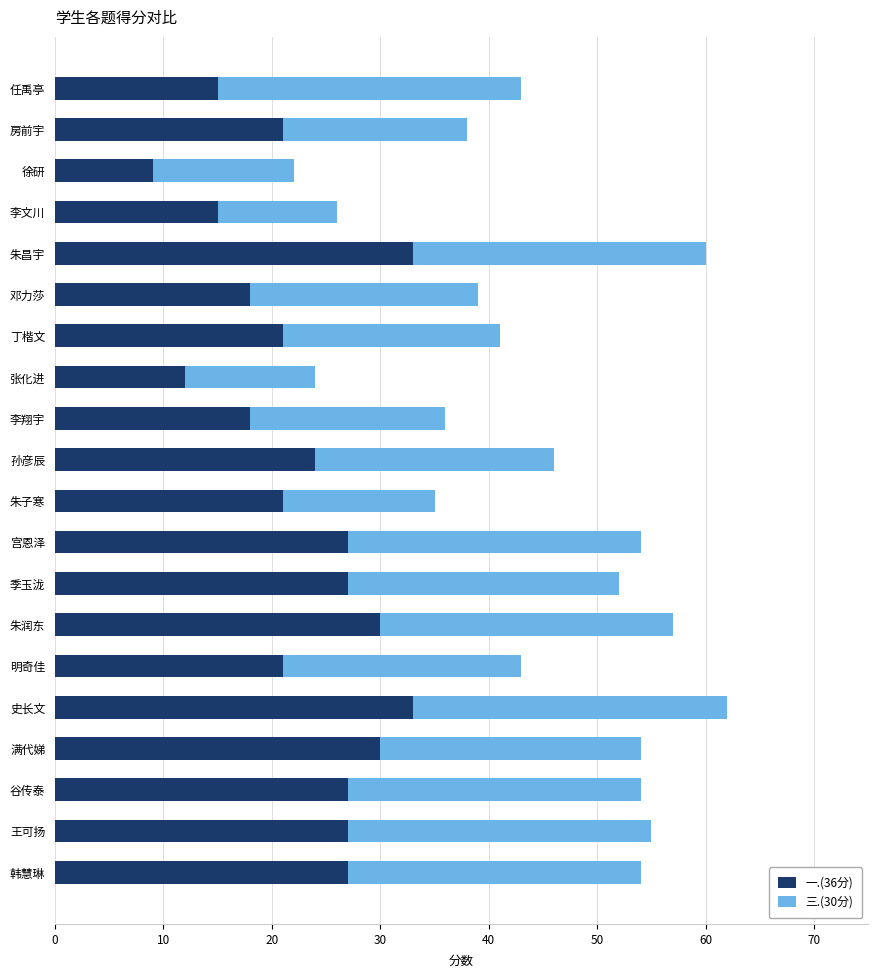

True or false: 一.(36分) has a value of 46 at 史长文.

False